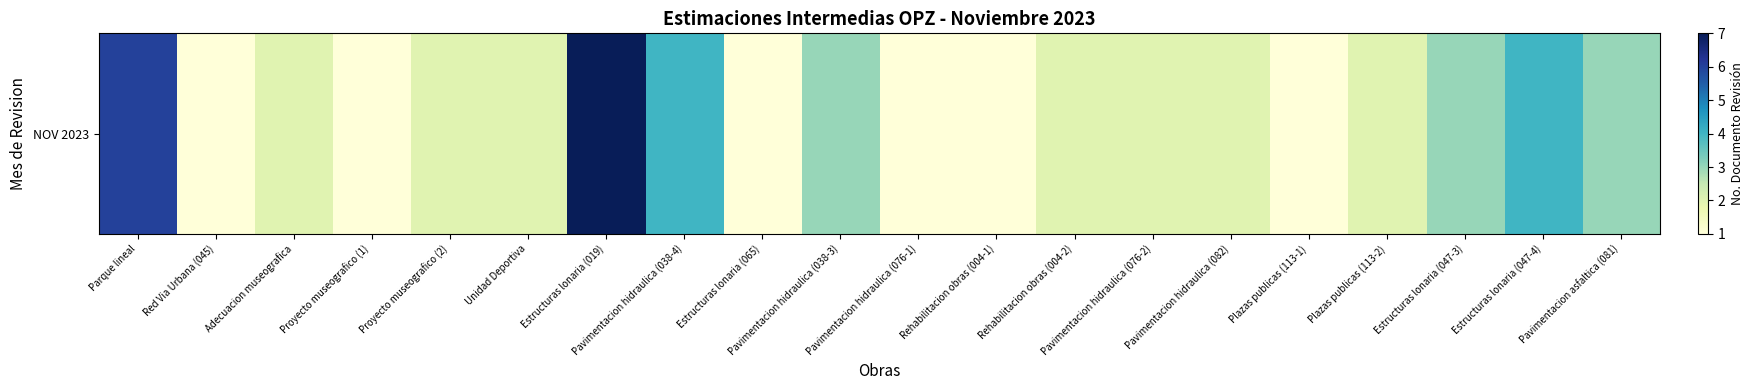

What is the ratio of the value at Pavimentacion hidraulica (076-1) to the value at Pavimentacion asfaltica (081)?

0.3